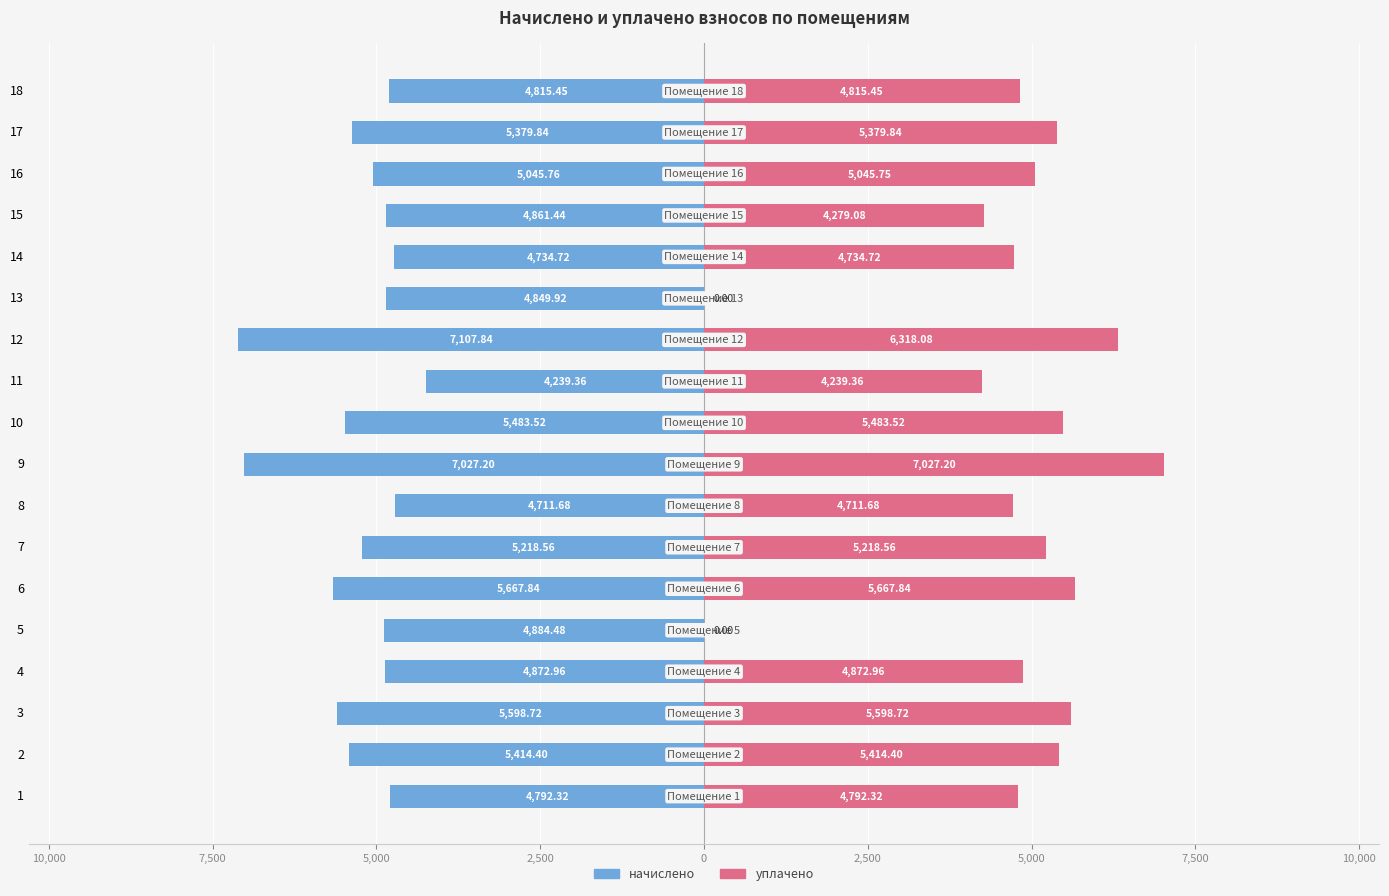

Which series has the widest spread of values?

уплачено